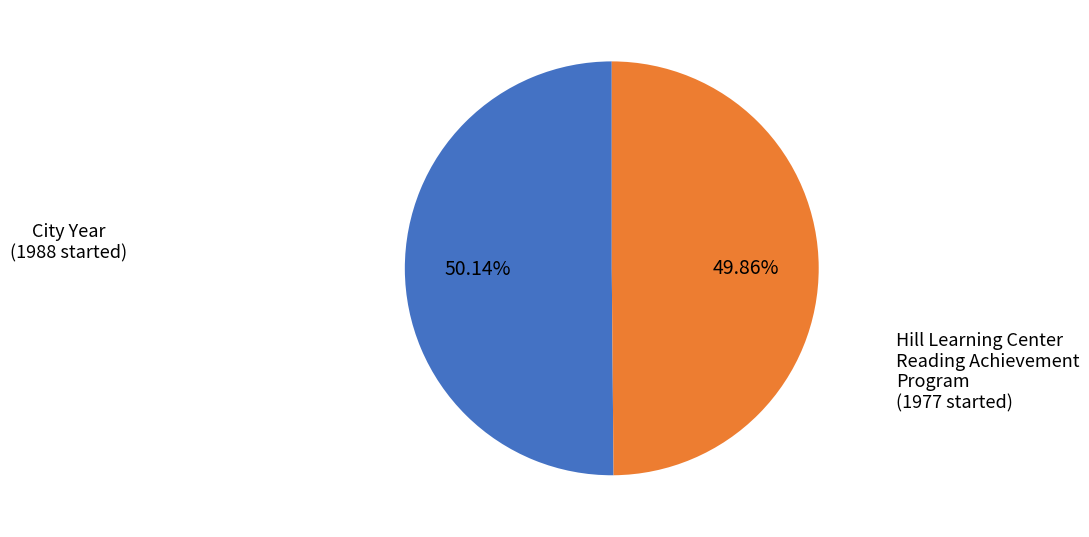

Does any single category account for the majority?

Yes